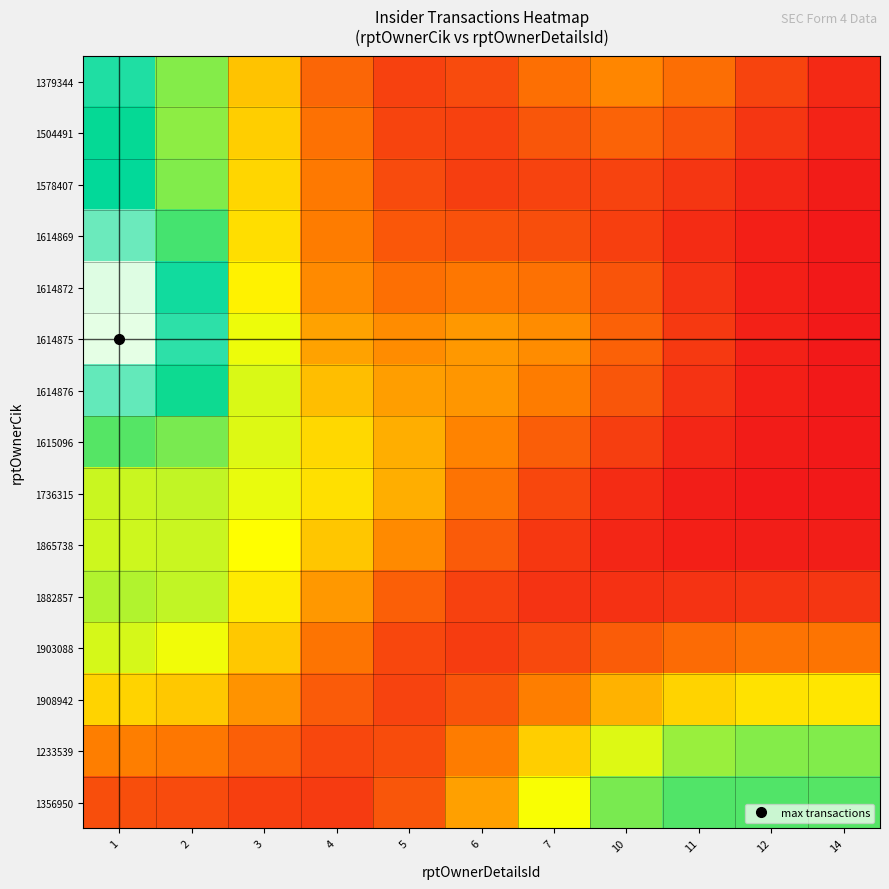

Reading right to left, transcribe all the data shown in this chart.

1379344: 14=0.0	12=0.1	11=0.2	10=0.3	7=0.2	6=0.1	5=0.1	4=0.2	3=0.4	2=0.6	1=0.8
1504491: 14=0.0	12=0.1	11=0.1	10=0.2	7=0.2	6=0.1	5=0.1	4=0.2	3=0.4	2=0.6	1=0.7
1578407: 14=0.0	12=0.0	11=0.1	10=0.1	7=0.1	6=0.1	5=0.1	4=0.2	3=0.4	2=0.6	1=0.8
1614869: 14=0.0	12=0.0	11=0.0	10=0.1	7=0.1	6=0.1	5=0.2	4=0.2	3=0.4	2=0.7	1=0.9
1614872: 14=0.0	12=0.0	11=0.1	10=0.1	7=0.2	6=0.2	5=0.2	4=0.3	3=0.5	2=0.8	1=1.0
1614875: 14=0.0	12=0.0	11=0.1	10=0.2	7=0.3	6=0.3	5=0.3	4=0.3	3=0.5	2=0.8	1=1.0
1614876: 14=0.0	12=0.0	11=0.1	10=0.1	7=0.2	6=0.3	5=0.3	4=0.4	3=0.5	2=0.7	1=0.9
1615096: 14=0.0	12=0.0	11=0.0	10=0.1	7=0.2	6=0.3	5=0.3	4=0.4	3=0.5	2=0.6	1=0.7
1736315: 14=0.0	12=0.0	11=0.0	10=0.0	7=0.1	6=0.2	5=0.3	4=0.4	3=0.5	2=0.6	1=0.6
1865738: 14=0.0	12=0.0	11=0.0	10=0.0	7=0.1	6=0.2	5=0.3	4=0.4	3=0.5	2=0.6	1=0.5
1882857: 14=0.1	12=0.1	11=0.1	10=0.1	7=0.1	6=0.1	5=0.2	4=0.3	3=0.5	2=0.6	1=0.6
1903088: 14=0.2	12=0.2	11=0.2	10=0.2	7=0.1	6=0.1	5=0.1	4=0.2	3=0.4	2=0.5	1=0.5
1908942: 14=0.5	12=0.4	11=0.4	10=0.4	7=0.2	6=0.1	5=0.1	4=0.2	3=0.3	2=0.4	1=0.4
1233539: 14=0.6	12=0.6	11=0.6	10=0.5	7=0.4	6=0.2	5=0.1	4=0.1	3=0.2	2=0.2	1=0.2
1356950: 14=0.7	12=0.7	11=0.7	10=0.6	7=0.5	6=0.3	5=0.2	4=0.1	3=0.1	2=0.1	1=0.1